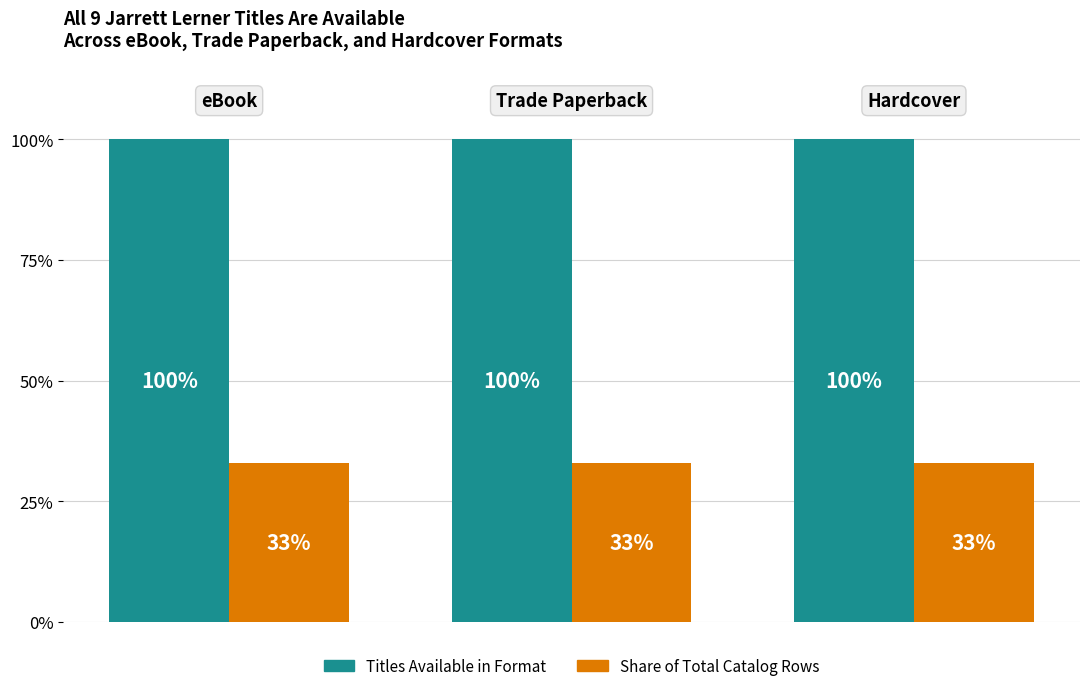

What are all the series names shown in the legend?

Titles Available in Format, Share of Total Catalog Rows